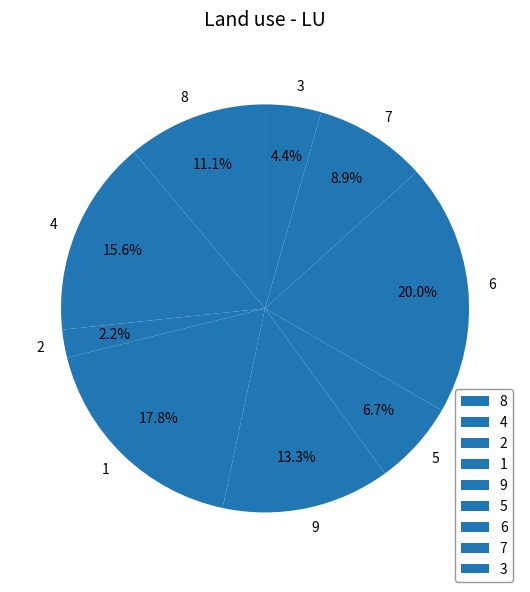

To the nearest percent, what is the combined percentage of 1 and 3?

22%